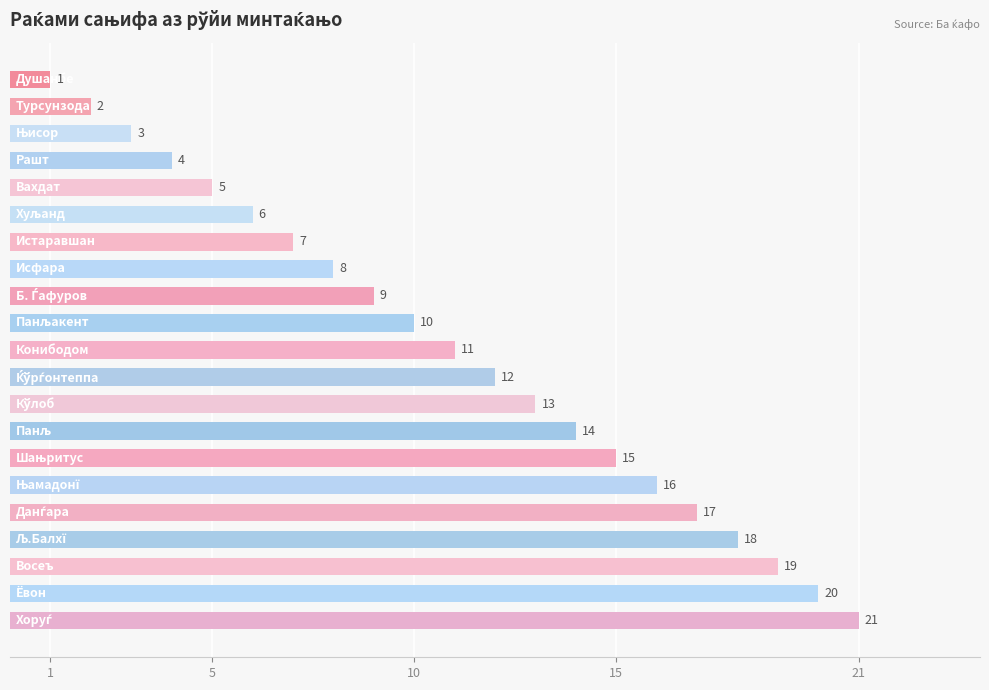

What is the sum of all values?

231